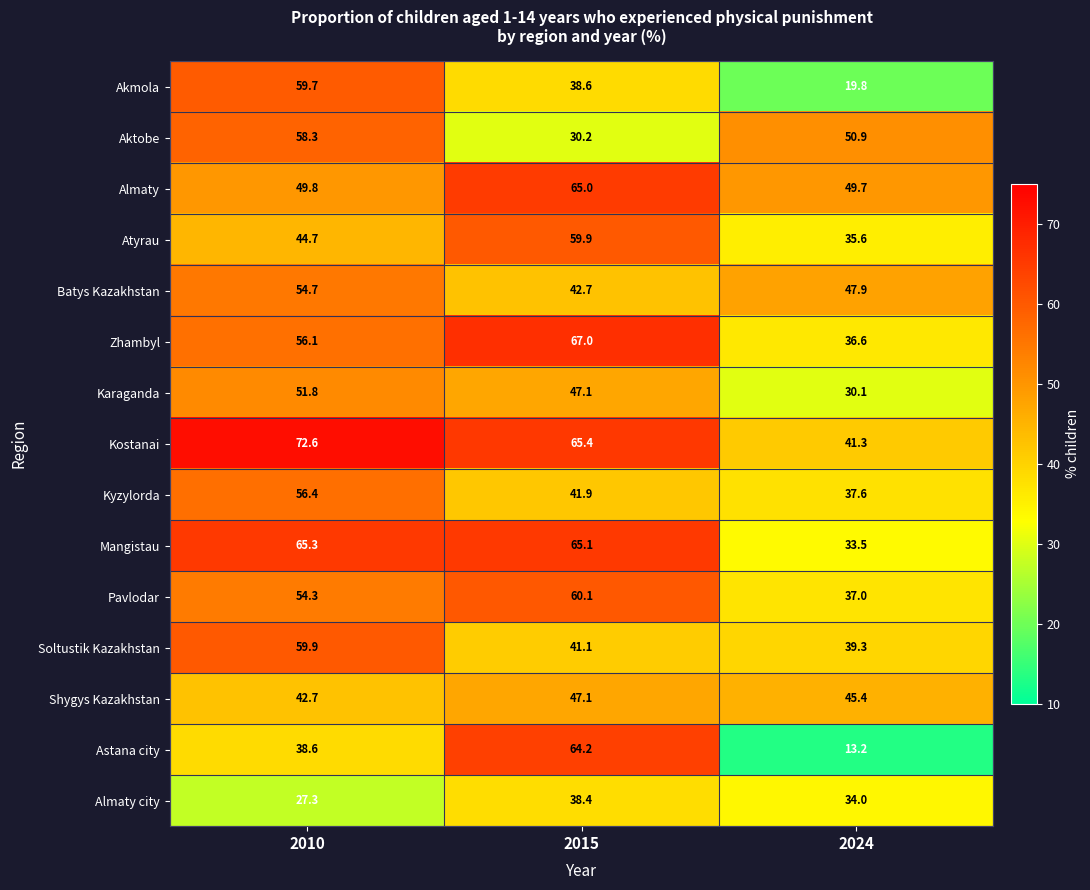

What is the total value across all series at 2010?

792.2